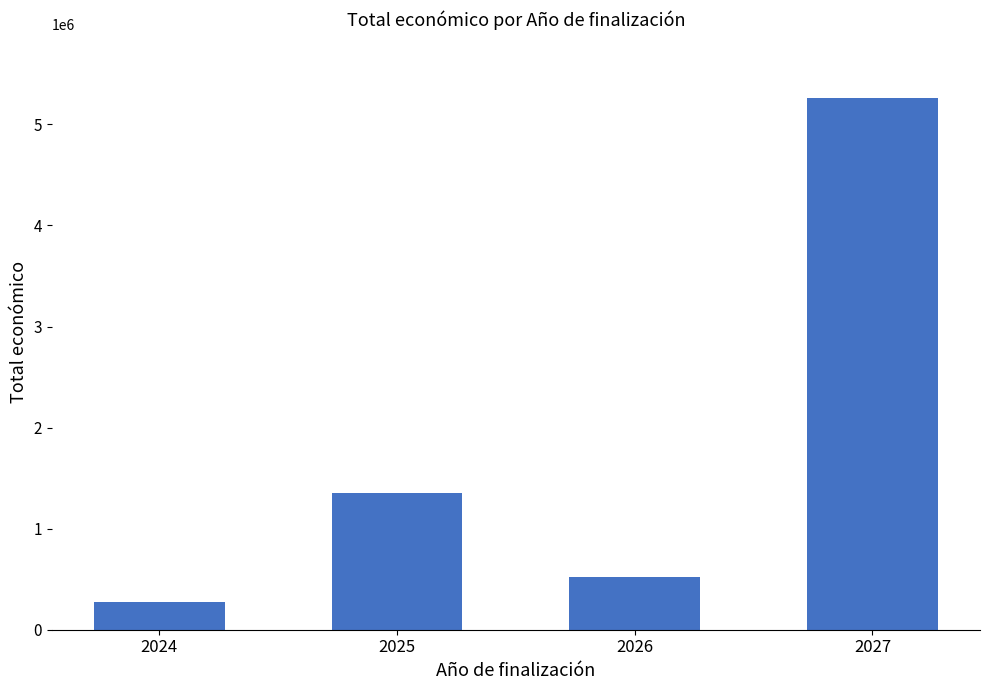

What is the sum of the values at 2024 and 2025?

1627613